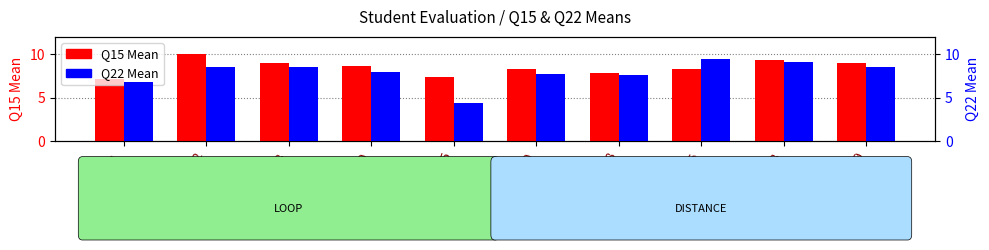

How many groups of bars are there?

10